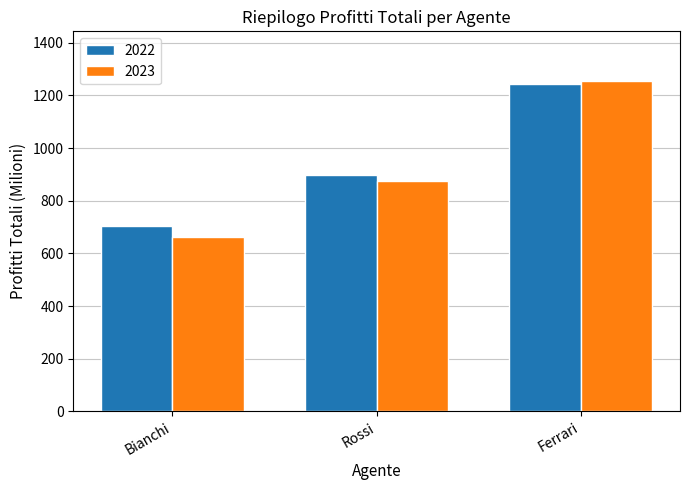

At which label does 2023 reach its peak?

Ferrari